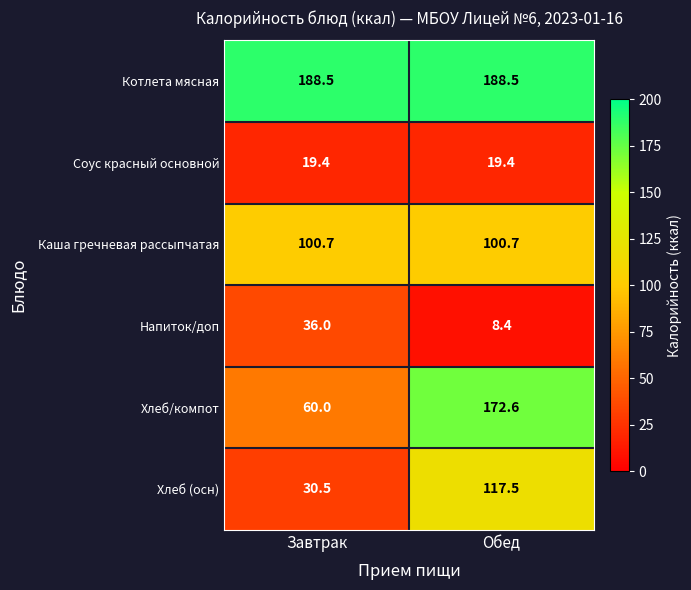

What is the average value of the Хлеб (осн) series?

74.0